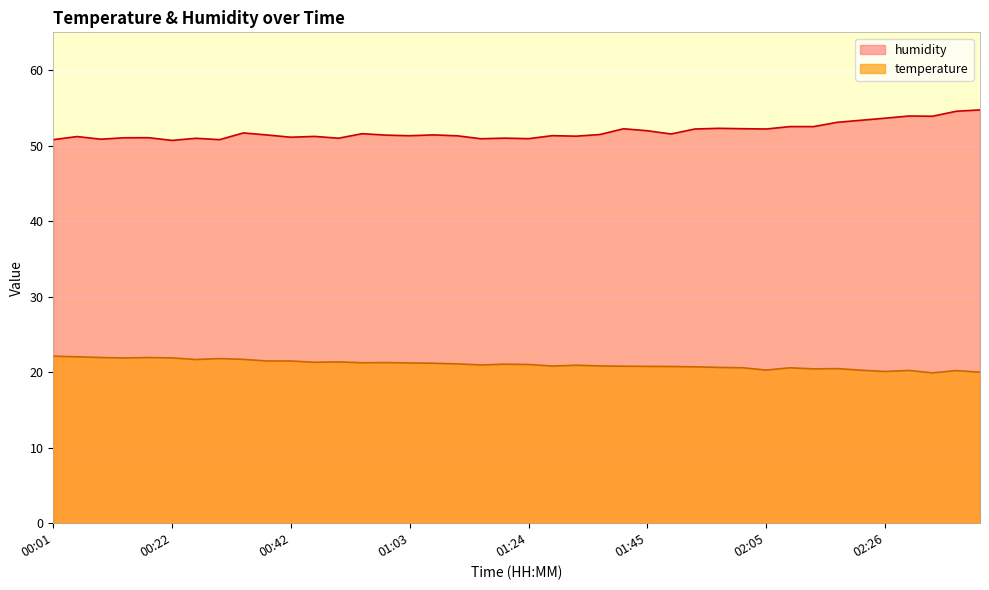

How many values in the temperature series exceed 21?

20